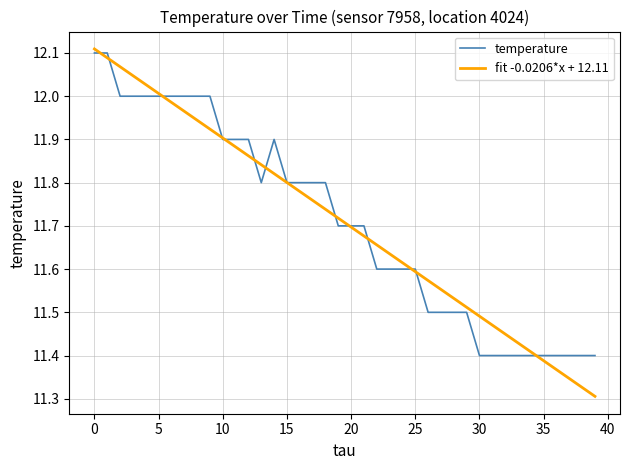

Which series has the largest range (max minus min)?

fit -0.0206*x + 12.11